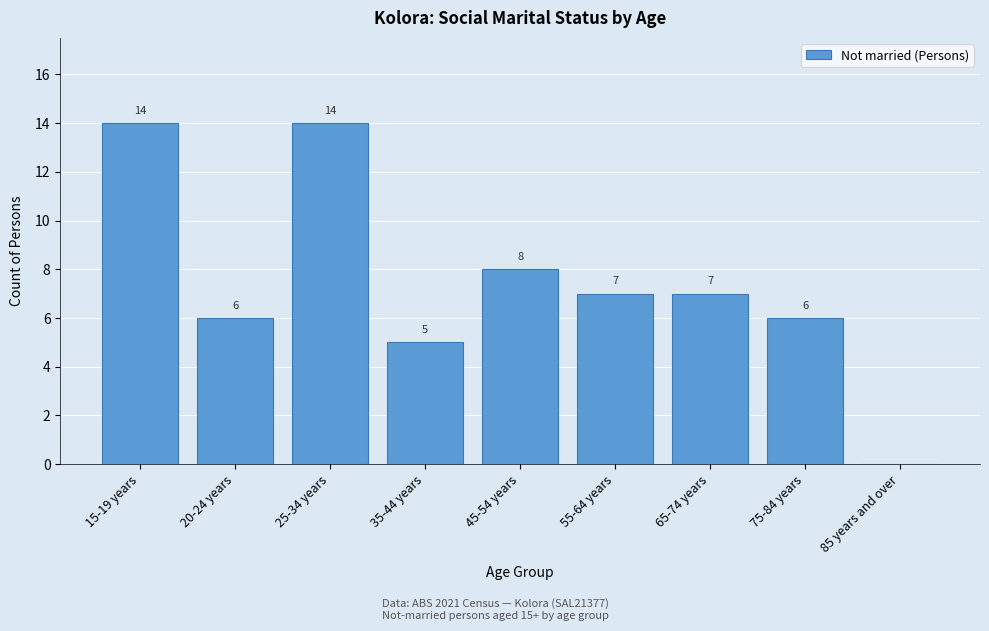

Reading right to left, list all the values displayed in this chart.

85 years and over=0	75-84 years=6	65-74 years=7	55-64 years=7	45-54 years=8	35-44 years=5	25-34 years=14	20-24 years=6	15-19 years=14